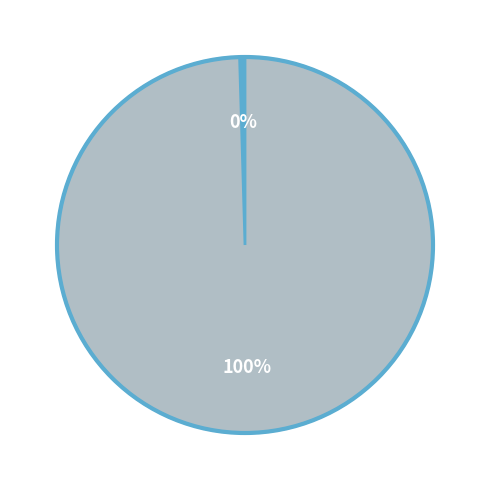

To the nearest percent, what is the average slice percentage?

50%